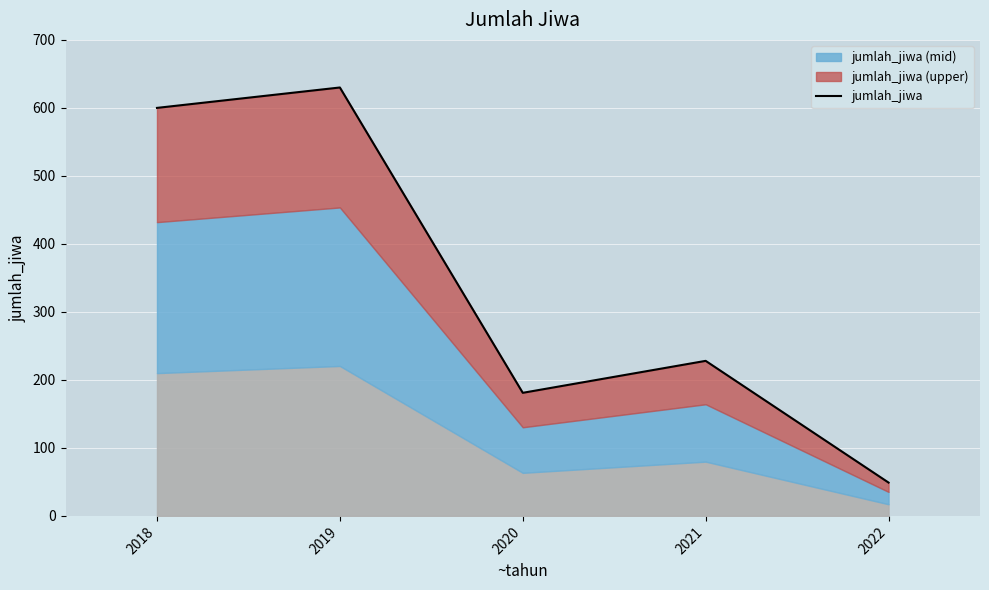

Reading right to left, what are all the values shown in this chart?

49	228	181	630	600